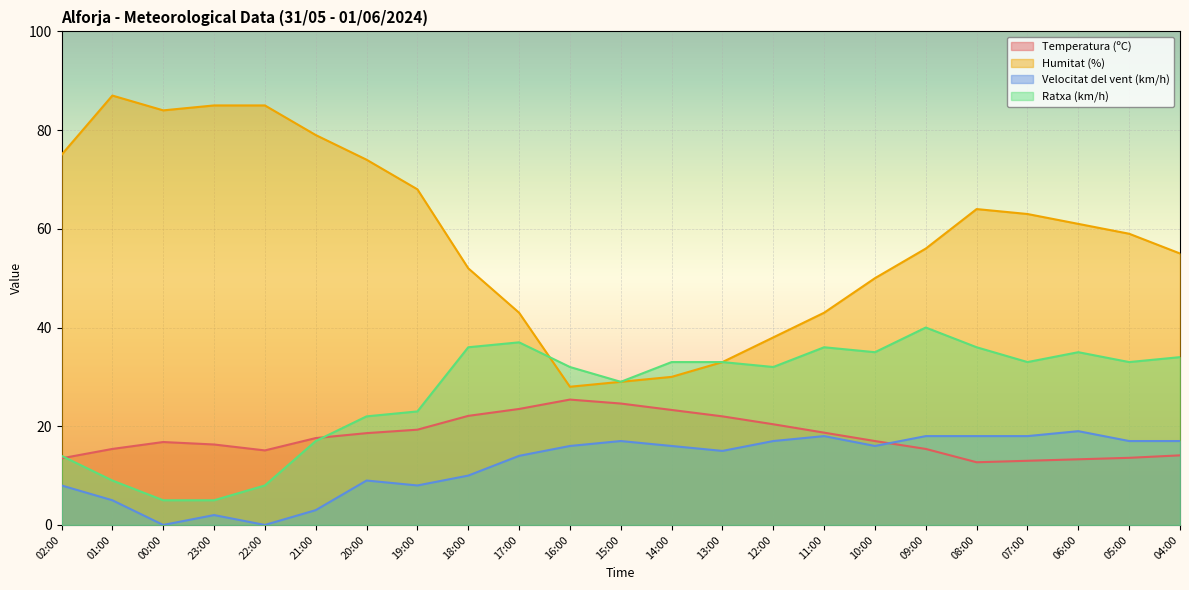

Reading left to right, what are all the values shown in this chart?

Temperatura (ºC): 13.5	15.4	16.8	16.3	15.1	17.6	18.6	19.3	22.1	23.5	25.4	24.6	23.3	22.0	20.4	18.7	17.0	15.4	12.7	13.0	13.3	13.6	14.1
Humitat (%): 75.0	87.0	84.0	85.0	85.0	79.0	74.0	68.0	52.0	43.0	28.0	29.0	30.0	33.0	38.0	43.0	50.0	56.0	64.0	63.0	61.0	59.0	55.0
Velocitat del vent (km/h): 8.0	5.0	0.0	2.0	0.0	3.0	9.0	8.0	10.0	14.0	16.0	17.0	16.0	15.0	17.0	18.0	16.0	18.0	18.0	18.0	19.0	17.0	17.0
Ratxa (km/h): 14.0	9.0	5.0	5.0	8.0	17.0	22.0	23.0	36.0	37.0	32.0	29.0	33.0	33.0	32.0	36.0	35.0	40.0	36.0	33.0	35.0	33.0	34.0